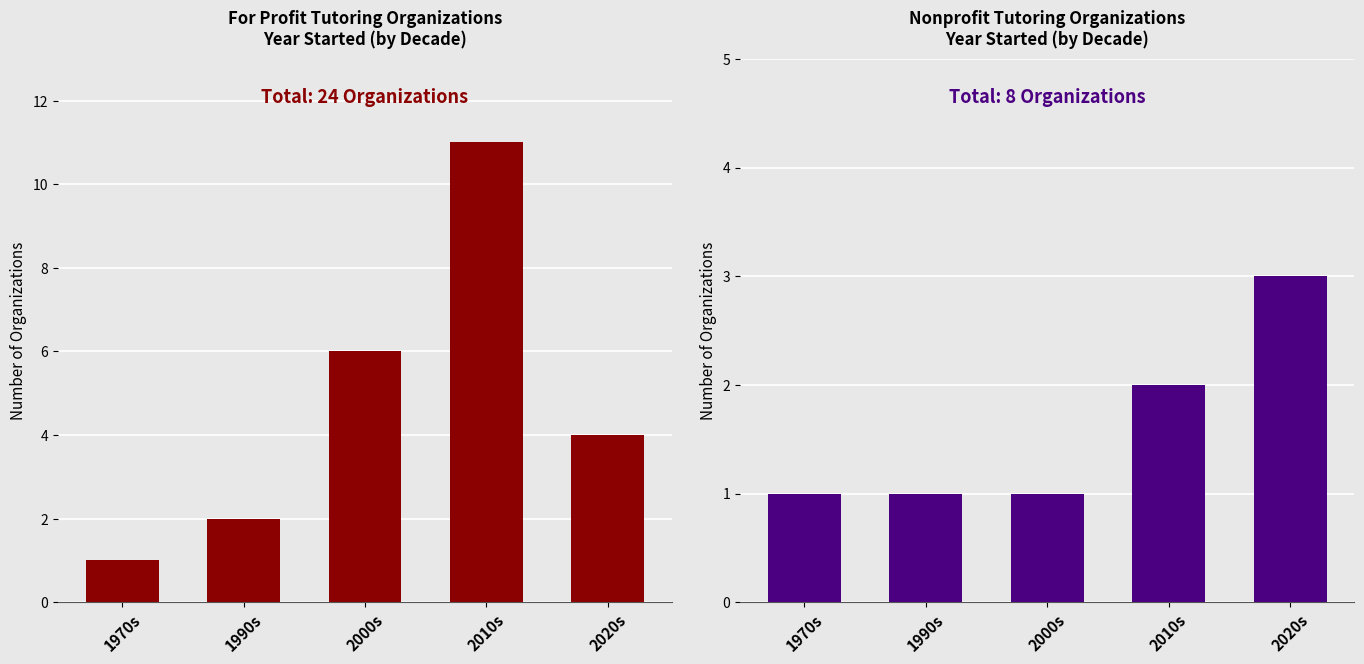

What is the lowest value of the Nonprofit series?

1